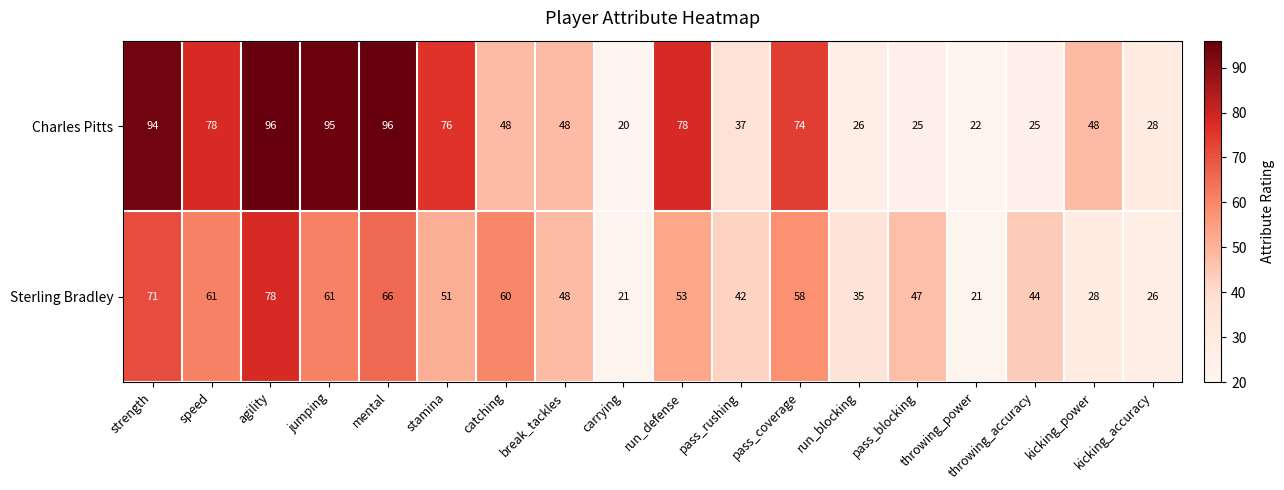

Where does the Charles Pitts series first go above 48?

strength